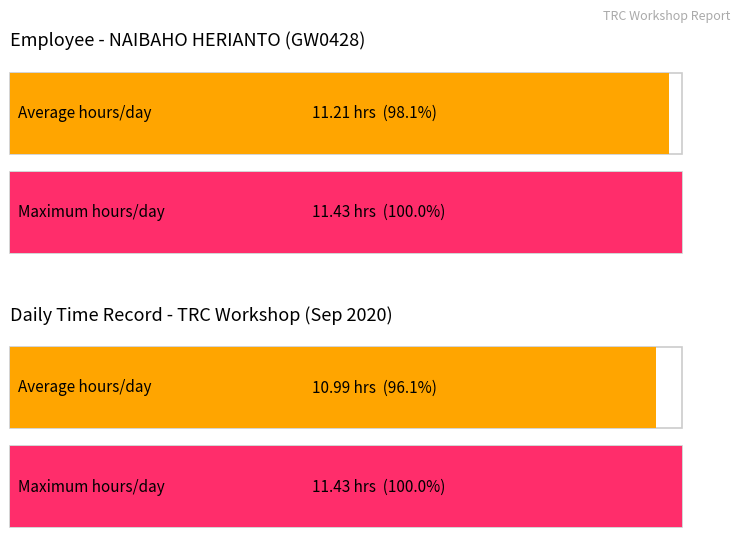

What is the maximum value shown in the chart?

11.4